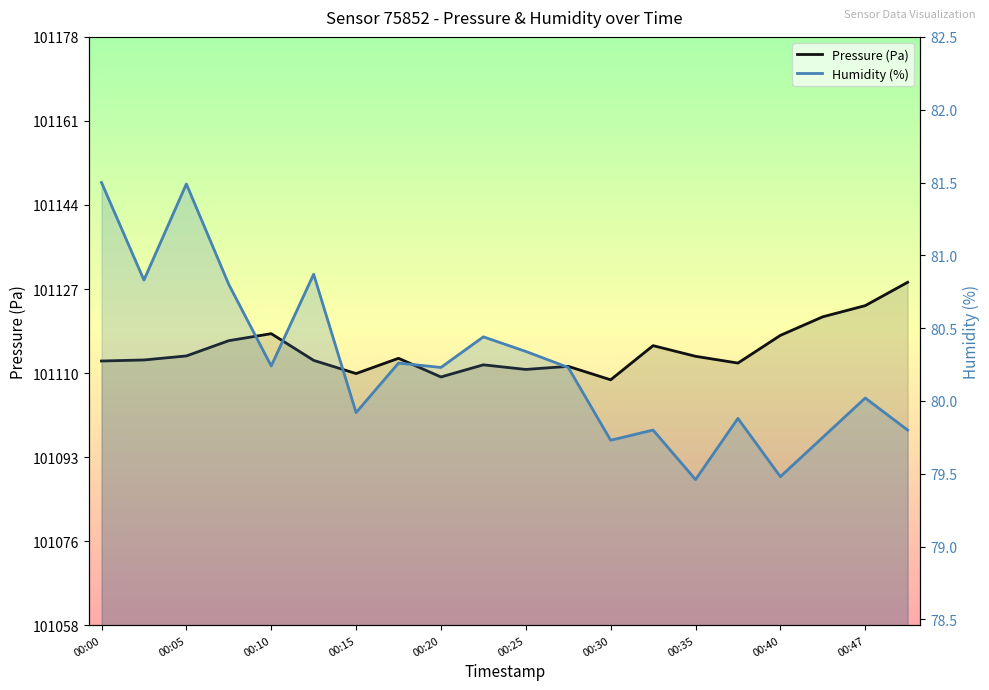

What are all the series names shown in the legend?

Pressure (Pa), Humidity (%)